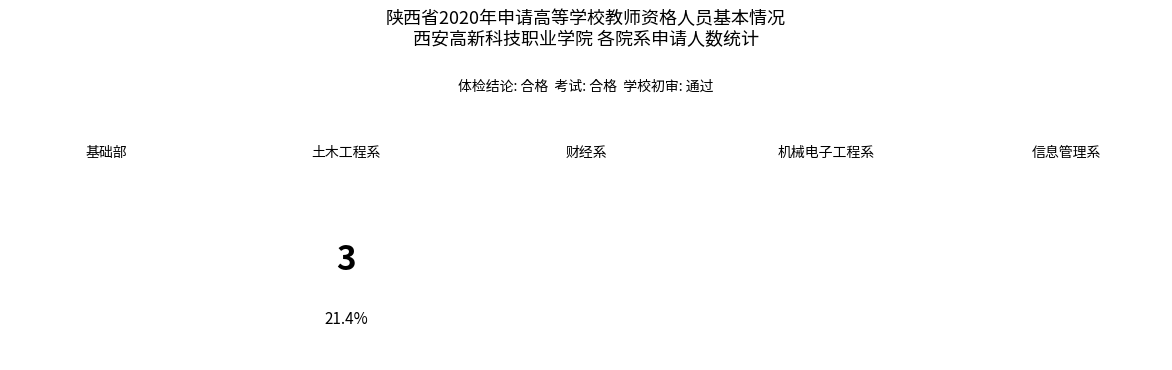

What is the change in value from 基础部 to 土木工程系?

-2